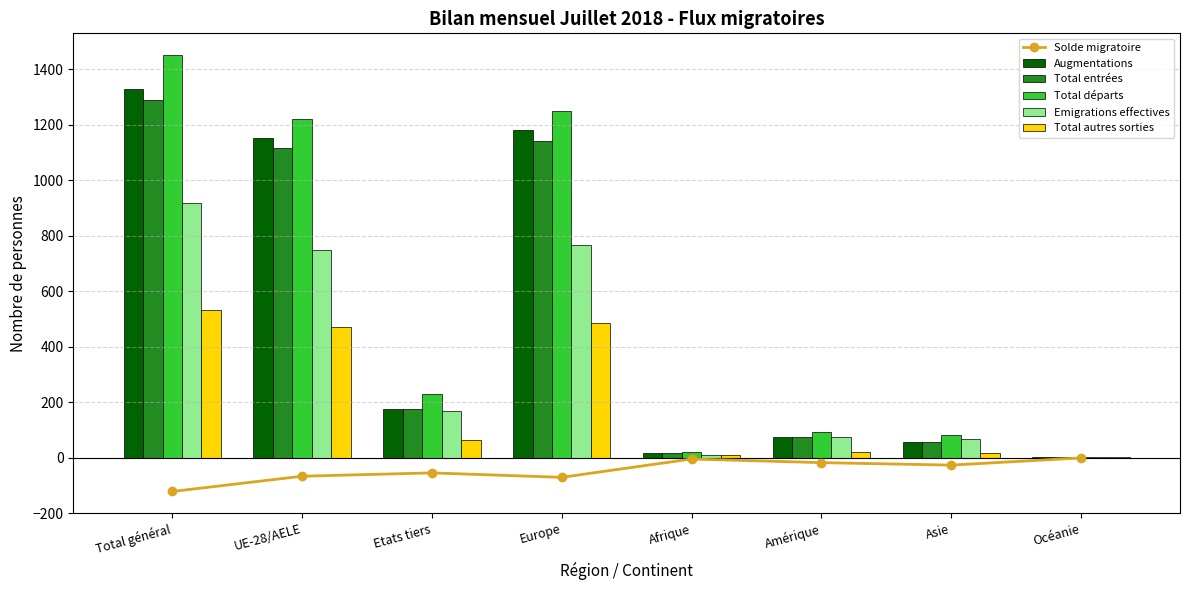

What is the value of the Augmentations bar at the 8th from the left?

2